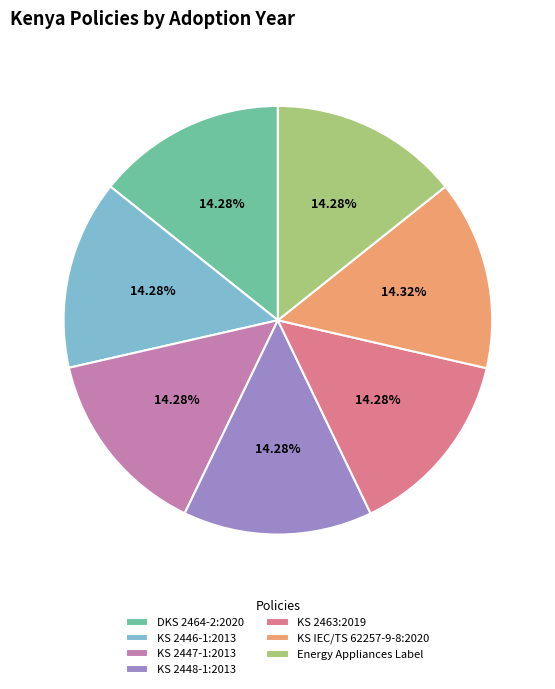

Combined, do KS 2446-1:2013 and KS 2447-1:2013 account for over 50%?

No